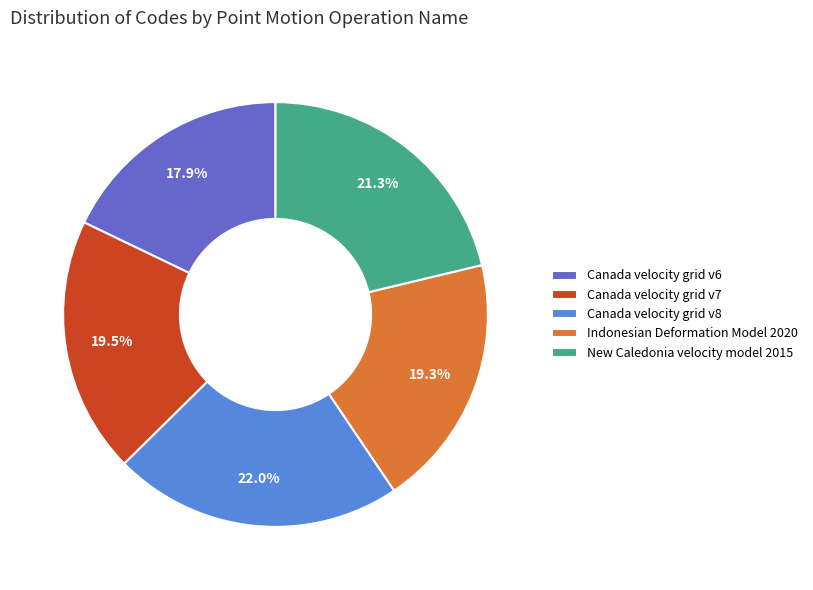

To the nearest percent, what is the difference between the largest and smallest slice percentages?

4%